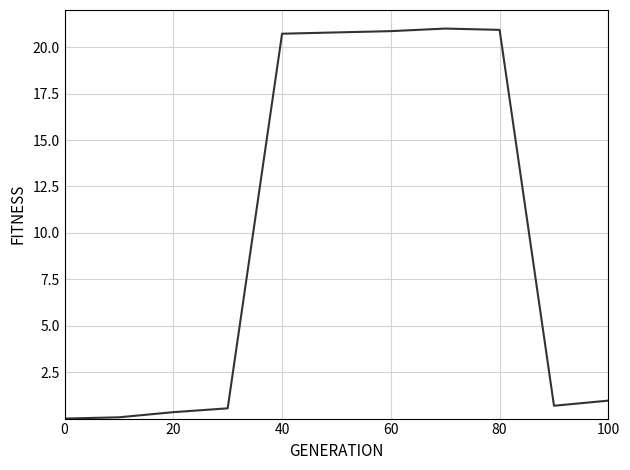

What is the difference between the maximum and minimum values?

21.0